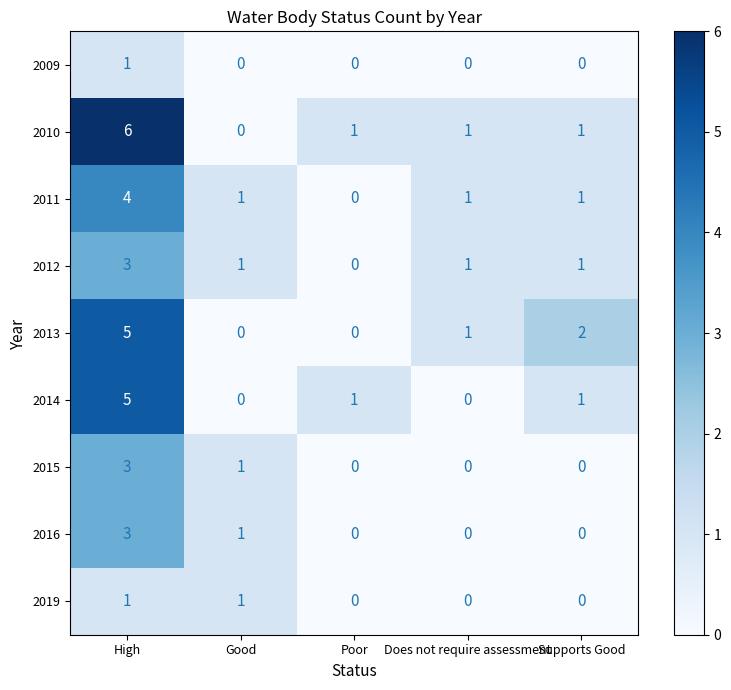

What is the difference between the 2013 values at Supports Good and High?

3